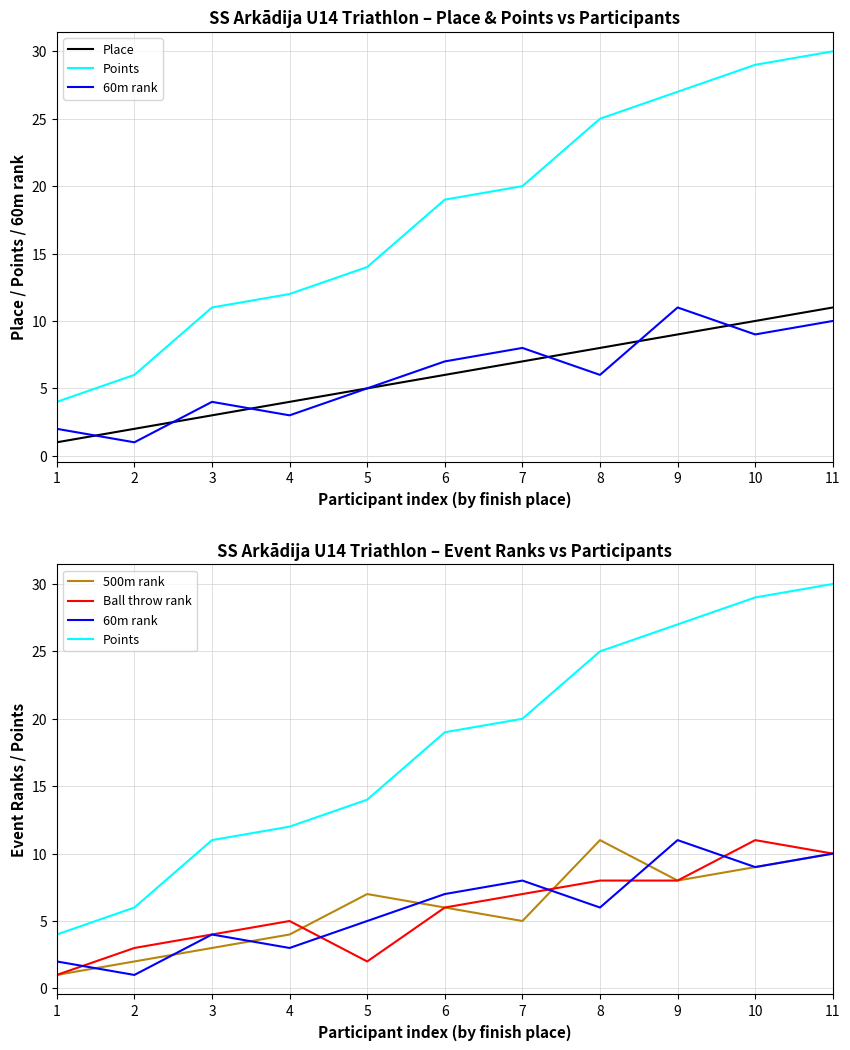

Reading left to right, list all the values displayed in this chart.

Place: 1	2	3	4	5	6	7	8	9	10	11
Points: 4	6	11	12	14	19	20	25	27	29	30
60m rank: 2	1	4	3	5	7	8	6	11	9	10
500m rank: 1	2	3	4	7	6	5	11	8	9	10
Ball throw rank: 1	3	4	5	2	6	7	8	8	11	10